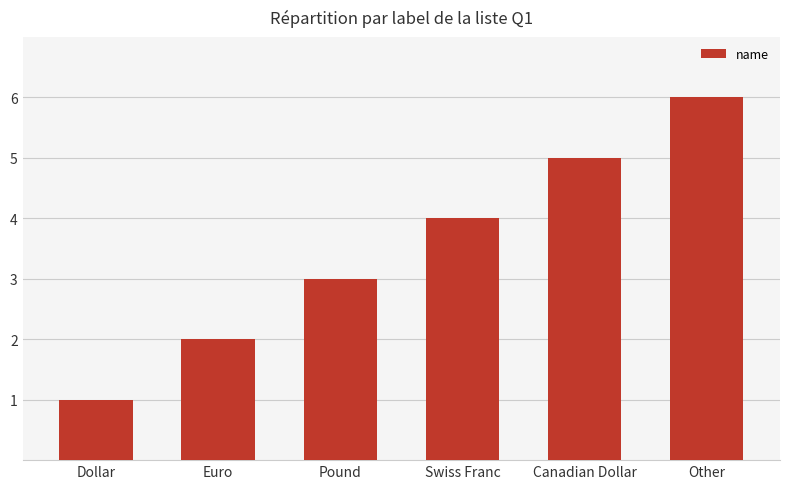

Rank the categories by value from highest to lowest.

Other, Canadian Dollar, Swiss Franc, Pound, Euro, Dollar